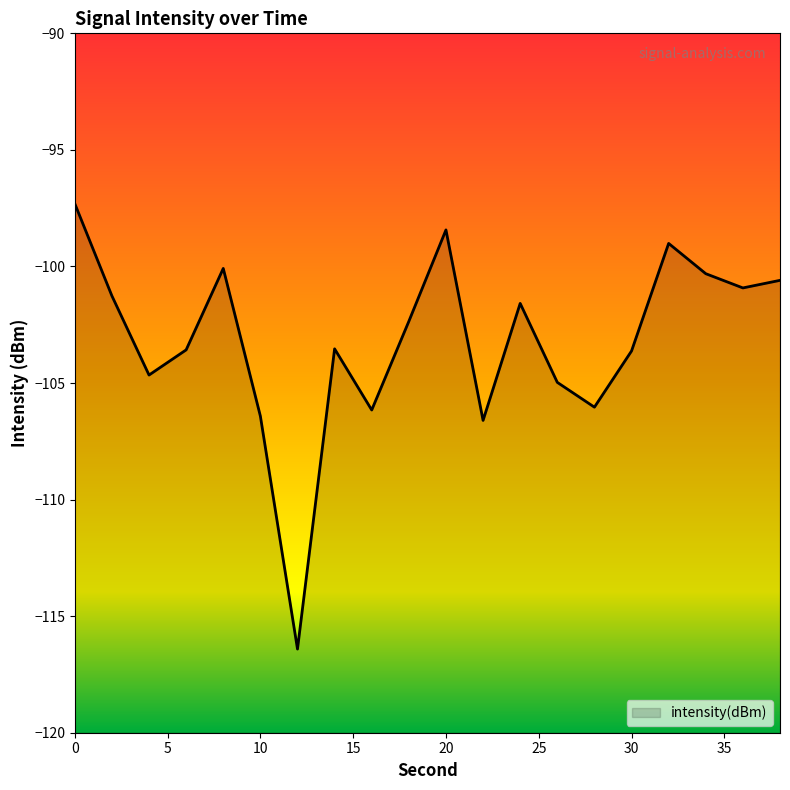

Which has a higher value, 8 or 38?

8